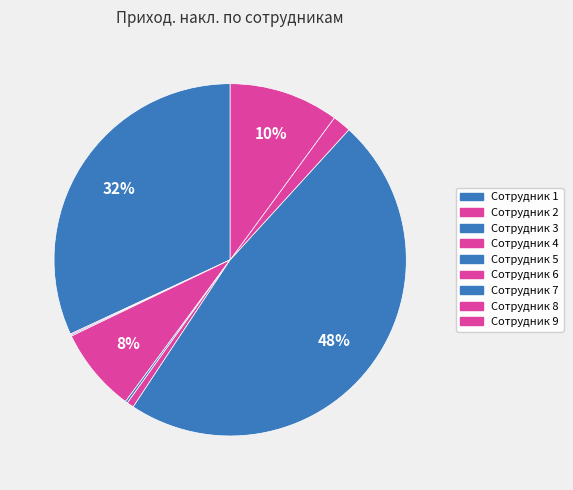

To the nearest percent, what is the difference between the largest and smallest slice percentages?

47%